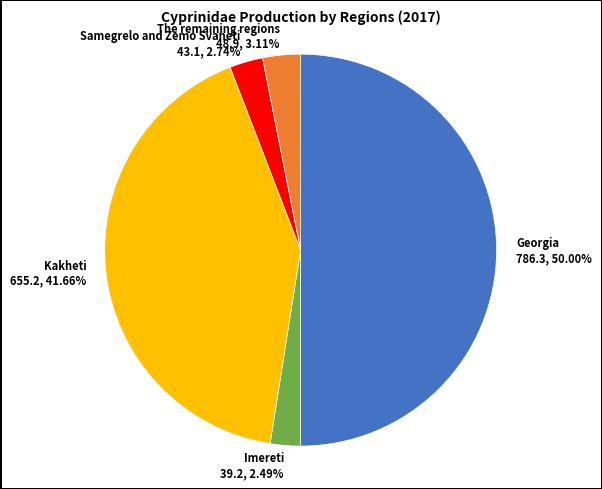

Is the sum of Kakheti 655.2, 41.66% and The remaining regions 48.9, 3.11% greater than half?

No